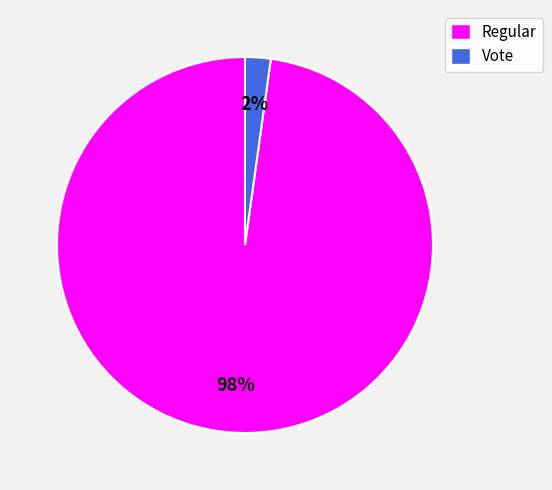

To the nearest percent, what is the average slice percentage?

50%